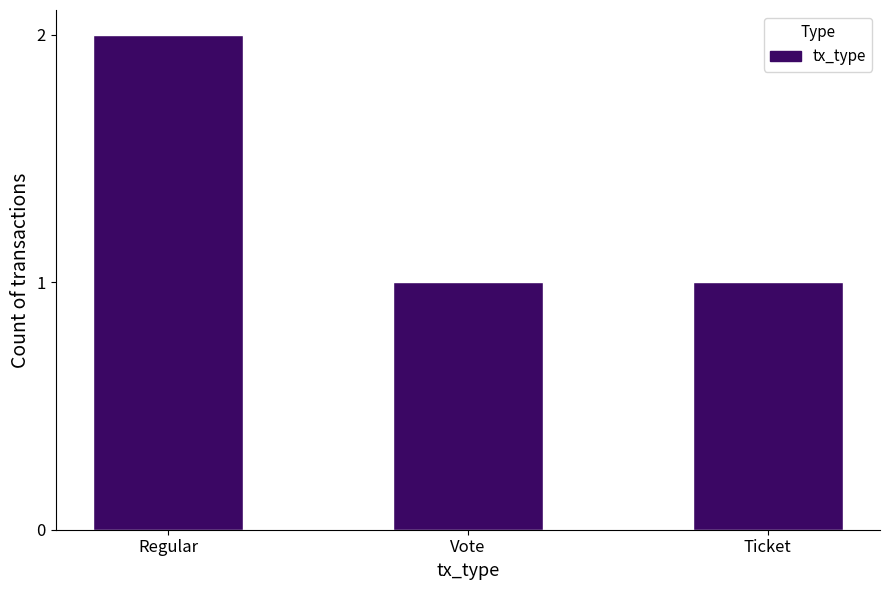

Approximately how many times larger is the value at Ticket compared to Regular?

0.5